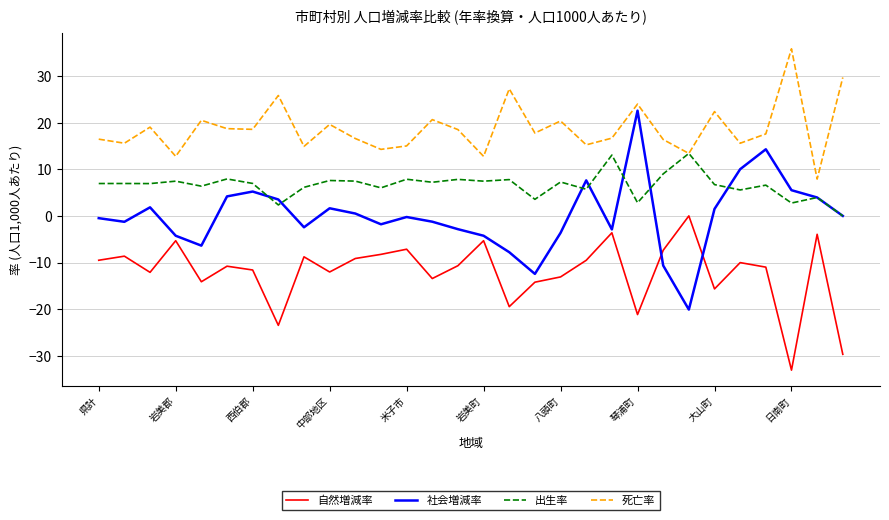

What is the minimum value for 死亡率?

7.9